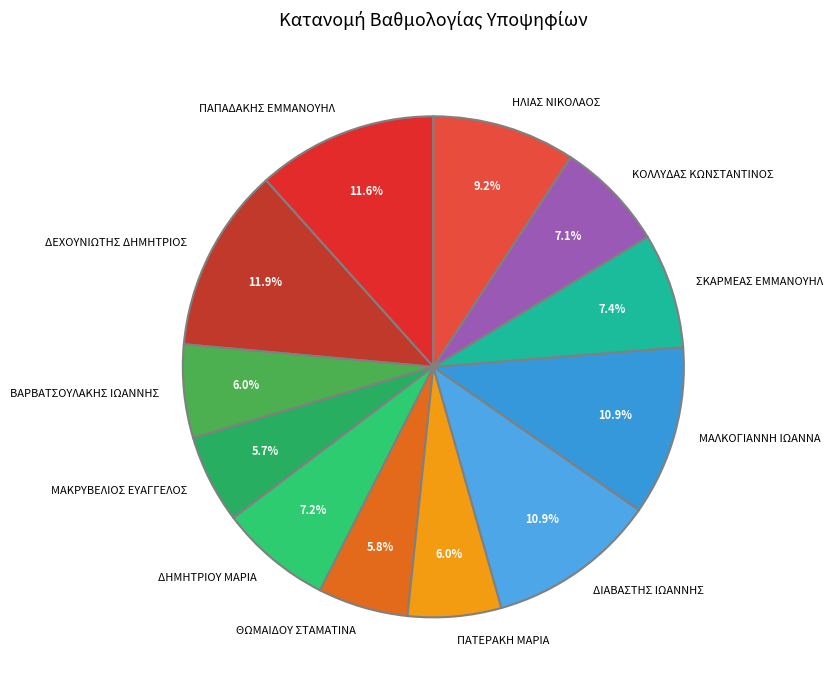

Which has a higher value, ΔΗΜΗΤΡΙΟΥ ΜΑΡΙΑ or ΘΩΜΑΙΔΟΥ ΣΤΑΜΑΤΙΝΑ?

ΔΗΜΗΤΡΙΟΥ ΜΑΡΙΑ